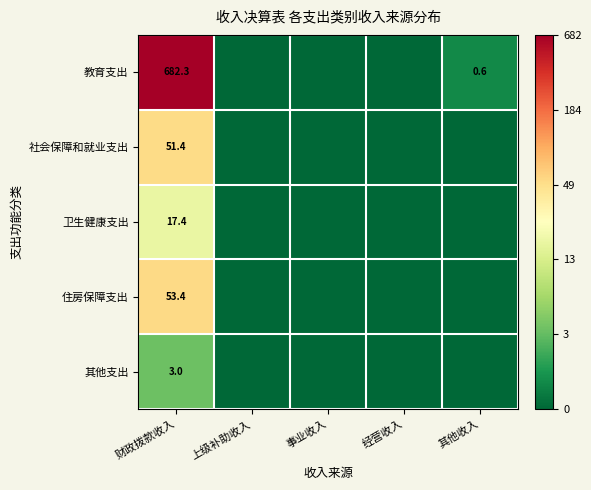

The value of 其他支出 at 财政拨款收入 is 3.0. True or false?

True